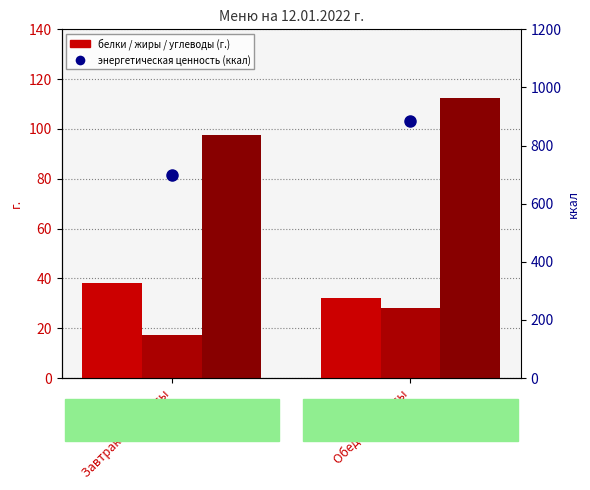

Which series has the largest total across all categories?

энергетическая ценность (ккал)